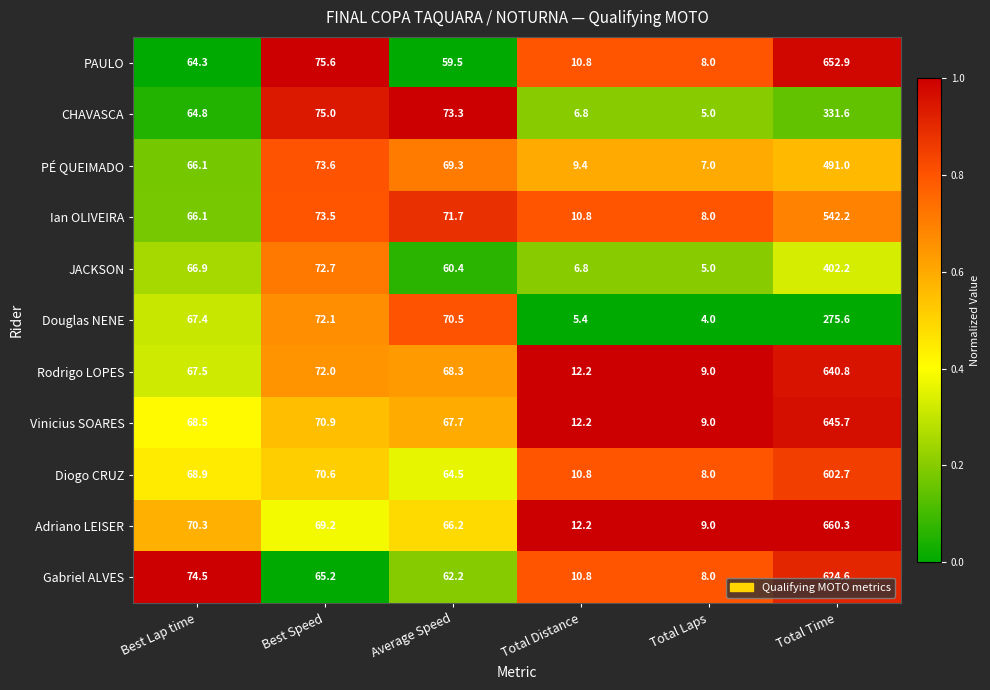

Which series has the widest spread of values?

Adriano LEISER